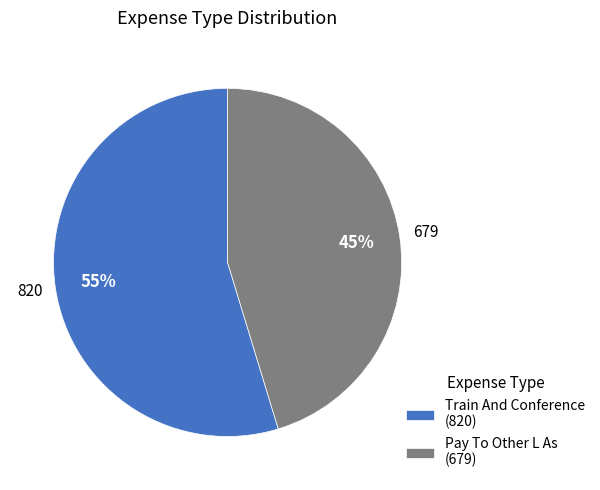

Is Train And Conference the majority of the pie?

Yes